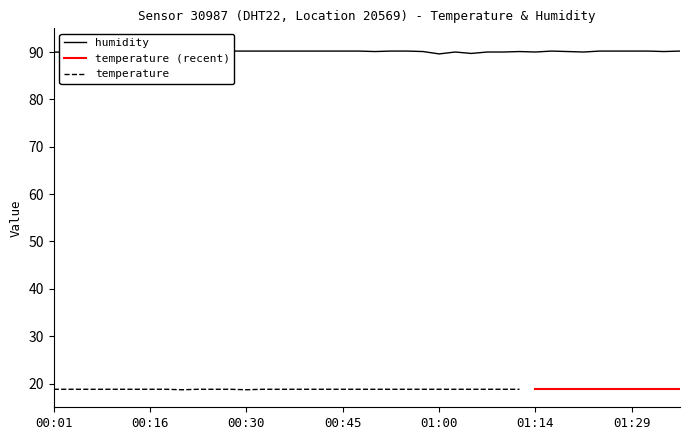

Rank the categories by value from lowest to highest.

01:00, 01:05, 00:21, 00:04, 00:16, 00:01, 00:06, 00:08, 00:11, 00:13, 00:23, 01:02, 01:07, 01:09, 01:14, 01:22, 00:50, 00:57, 01:12, 01:19, 01:34, 00:18, 00:25, 00:28, 00:30, 00:33, 00:35, 00:38, 00:40, 00:42, 00:45, 00:47, 00:52, 00:55, 01:17, 01:24, 01:27, 01:29, 01:32, 01:37